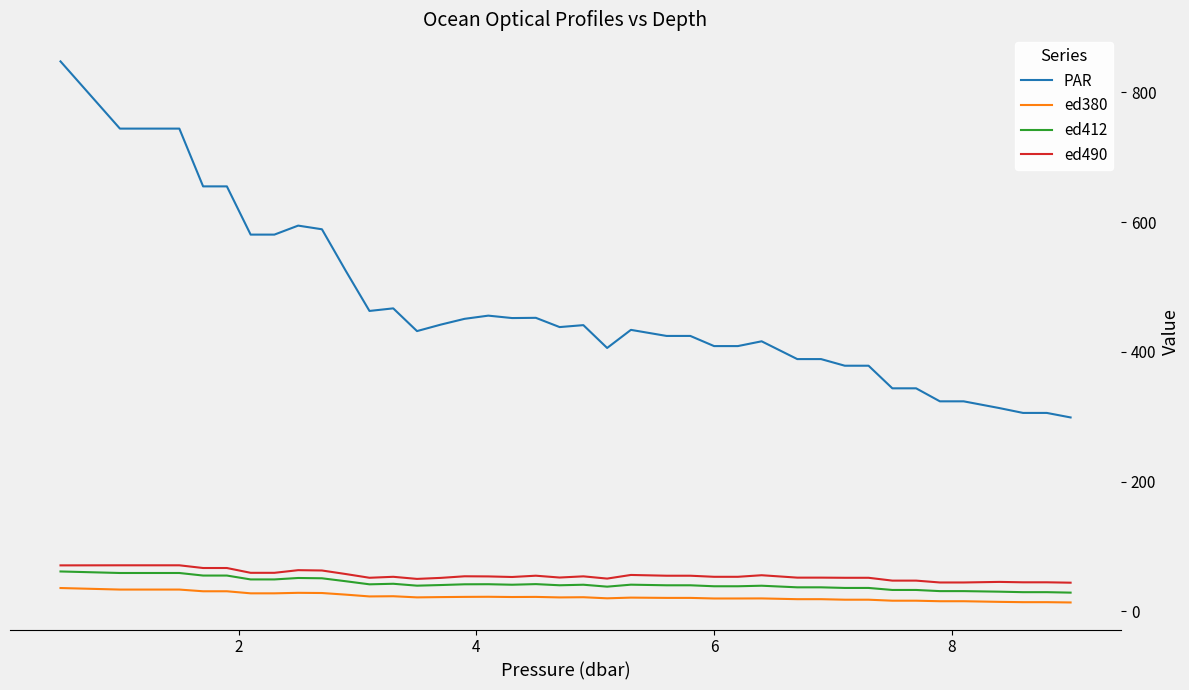

True or false: ed412 and ed380 intersect in this chart.

False